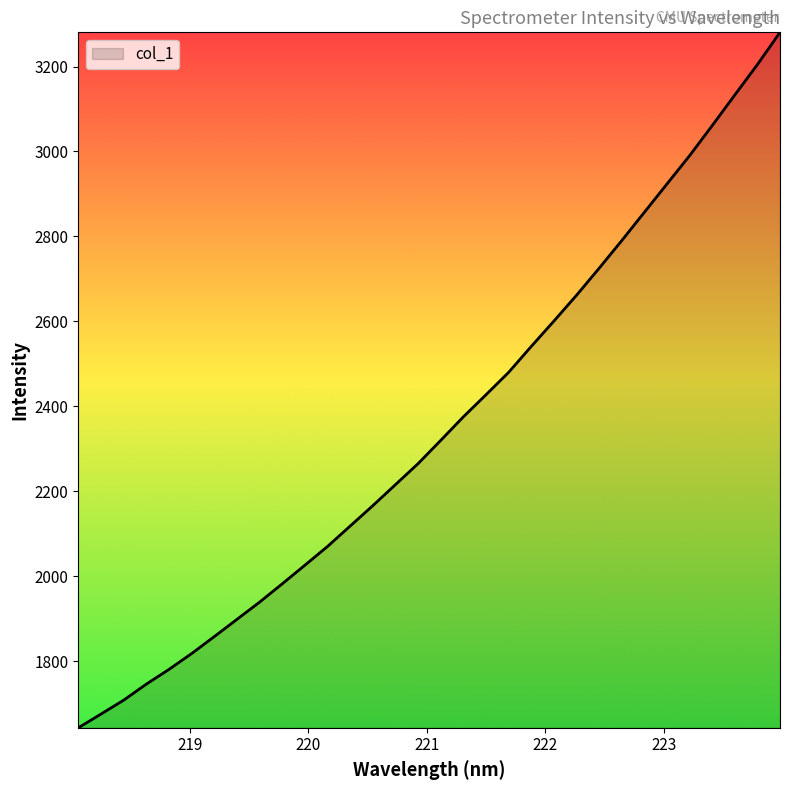

What is the maximum value shown in the chart?

3280.4